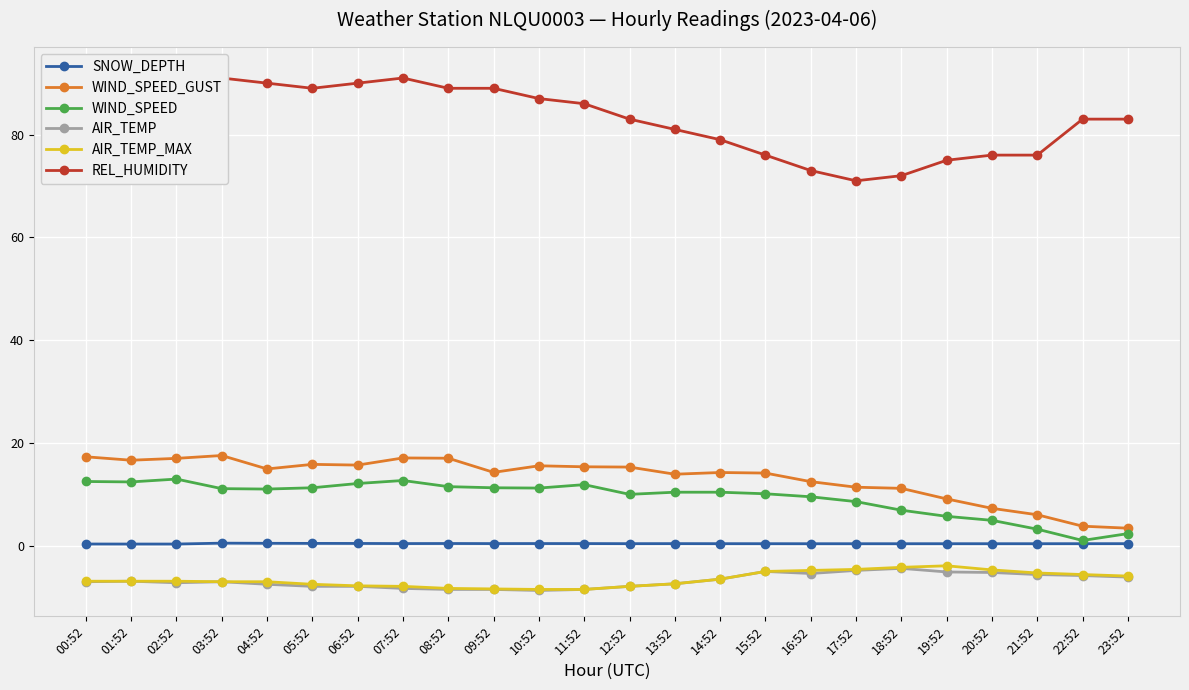

True or false: WIND_SPEED and REL_HUMIDITY cross at least once.

False